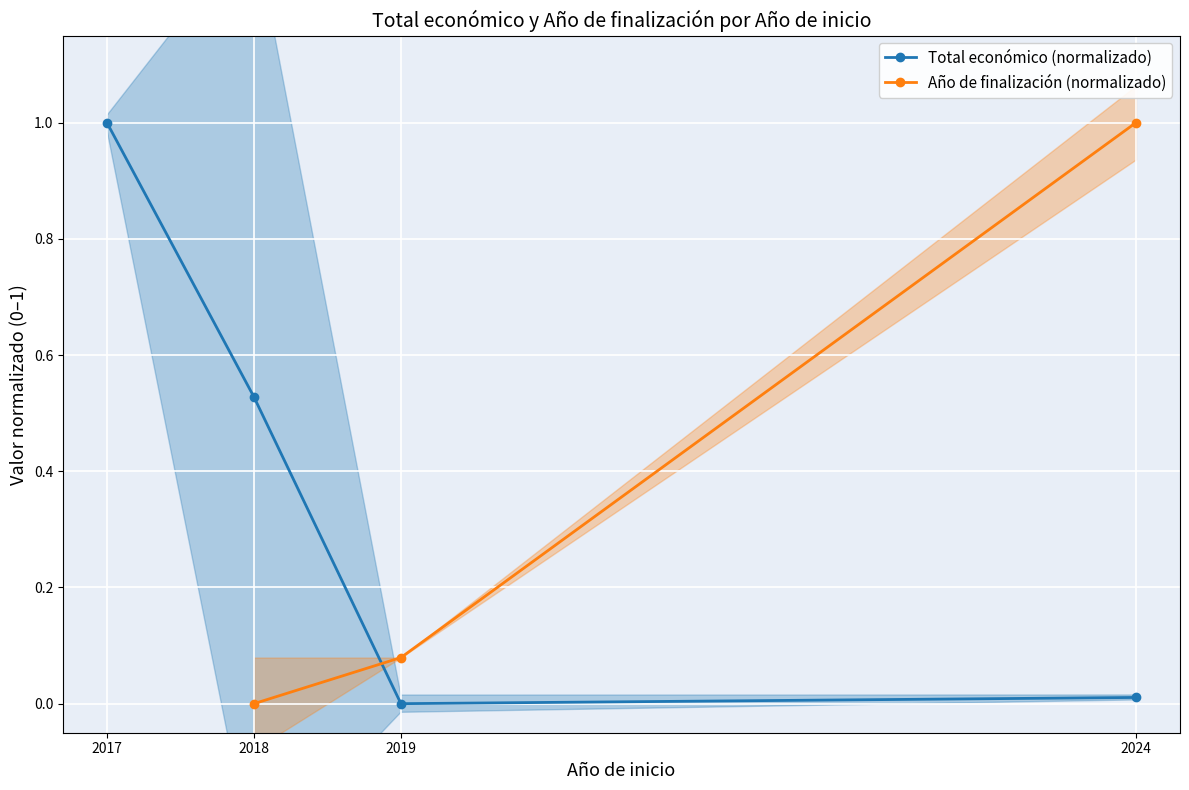

Rank the series by their maximum value, from highest to lowest.

Total económico (normalizado), Año de finalización (normalizado)